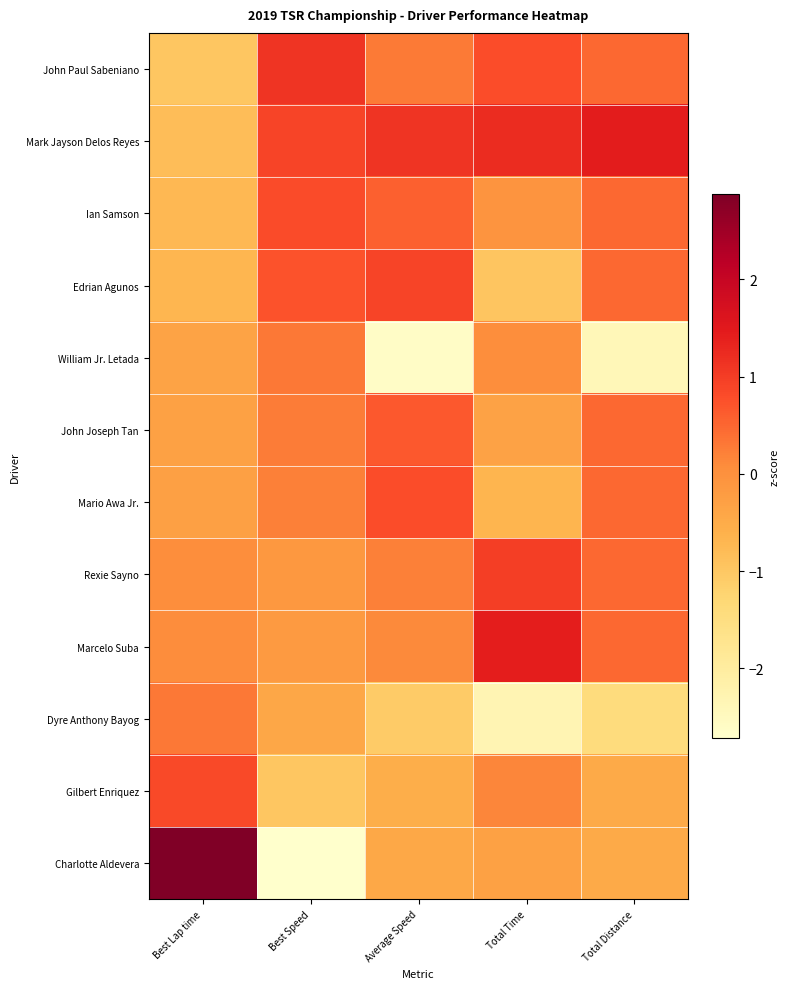

Between Best Speed and Total Time, which is larger?

Best Speed